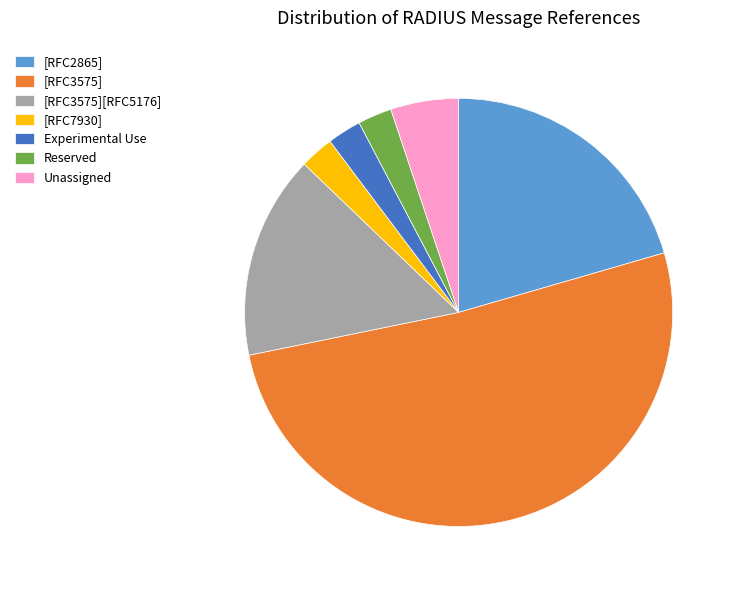

Is there a majority slice in this chart?

Yes